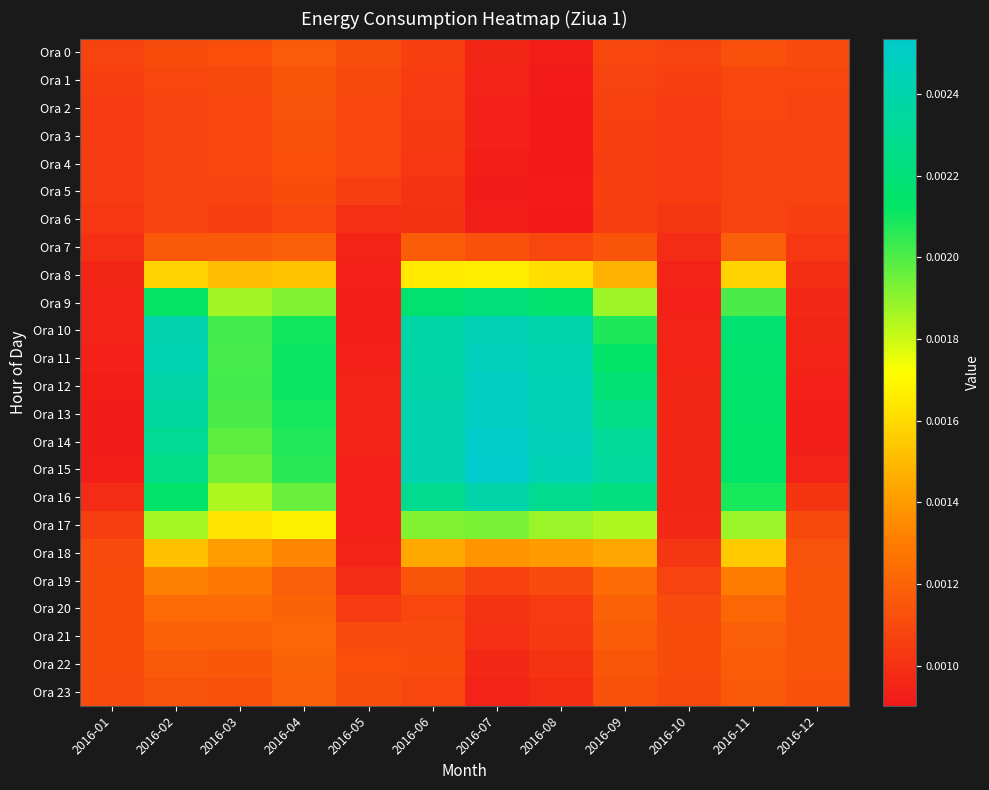

Rank the series at 2016-03 from lowest to highest value.

Ora 6, Ora 5, Ora 2, Ora 3, Ora 4, Ora 1, Ora 0, Ora 23, Ora 22, Ora 7, Ora 21, Ora 20, Ora 19, Ora 18, Ora 8, Ora 17, Ora 16, Ora 9, Ora 15, Ora 14, Ora 13, Ora 11, Ora 10, Ora 12